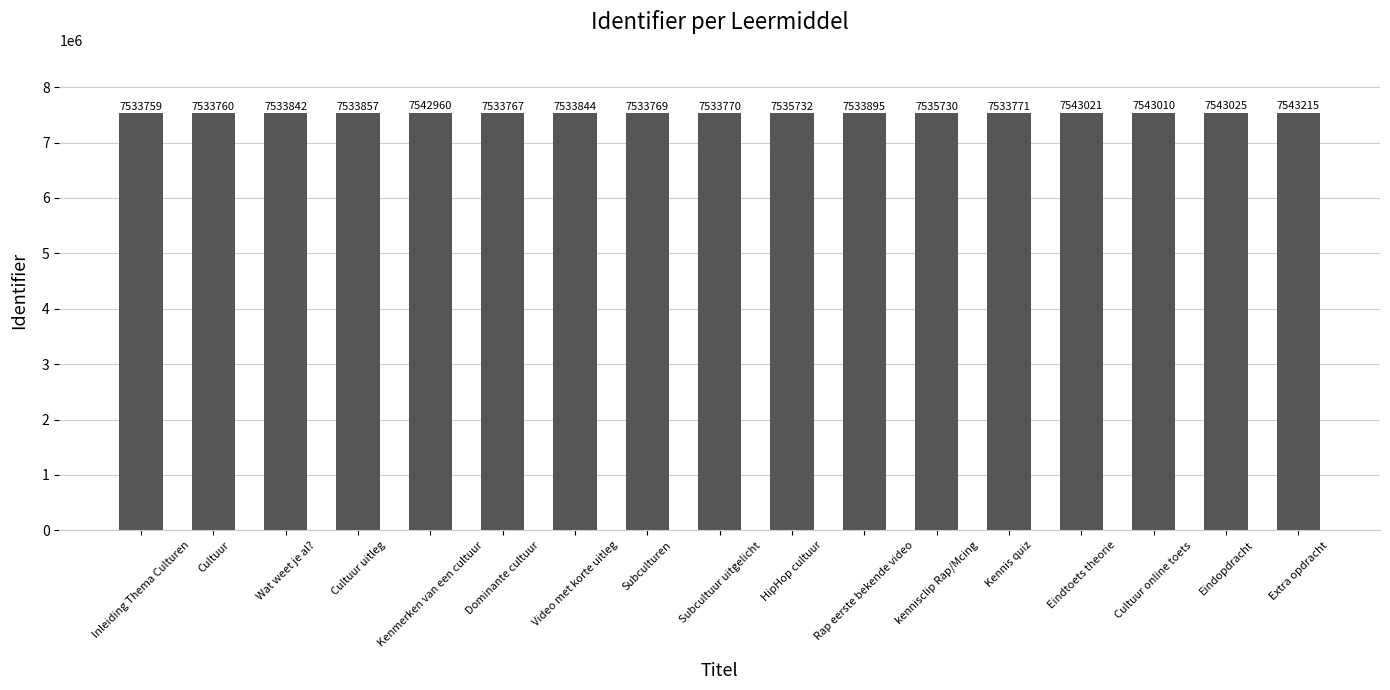

The chart shows a value of 3124128 at Inleiding Thema Culturen. True or false?

False